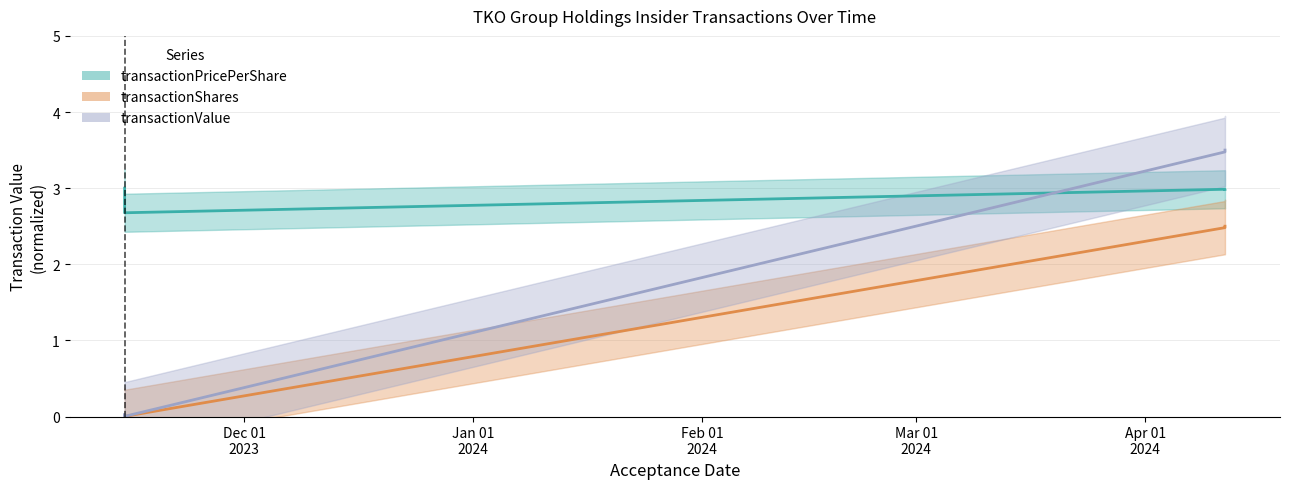

Rank the series by their average value, from lowest to highest.

transactionShares, transactionValue, transactionPricePerShare